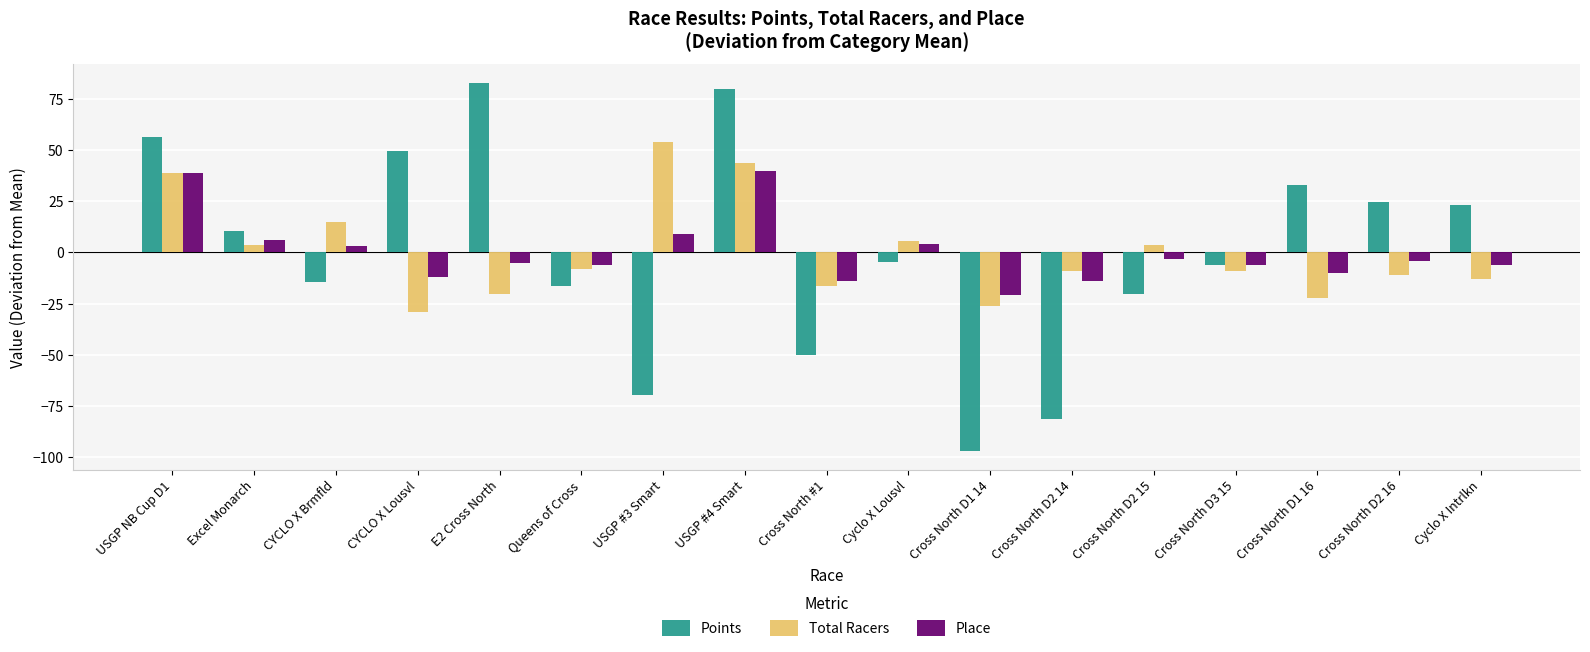

Which label corresponds to the largest value in the chart?

E2 Cross North